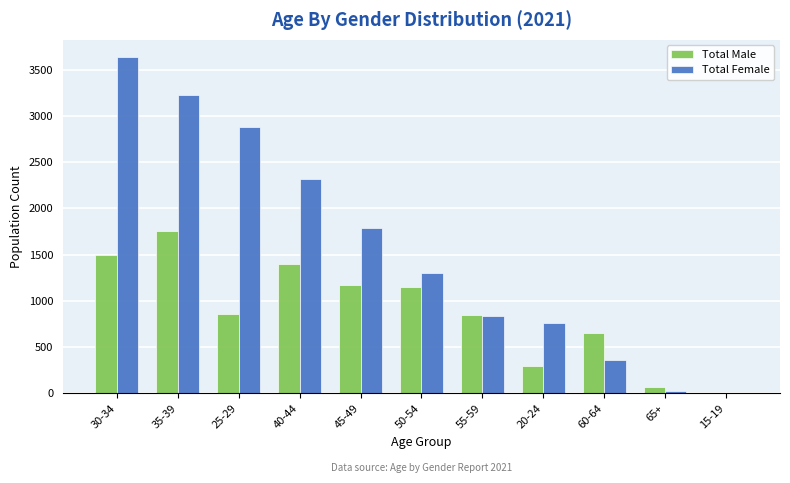

Which label corresponds to the largest value in the chart?

30-34